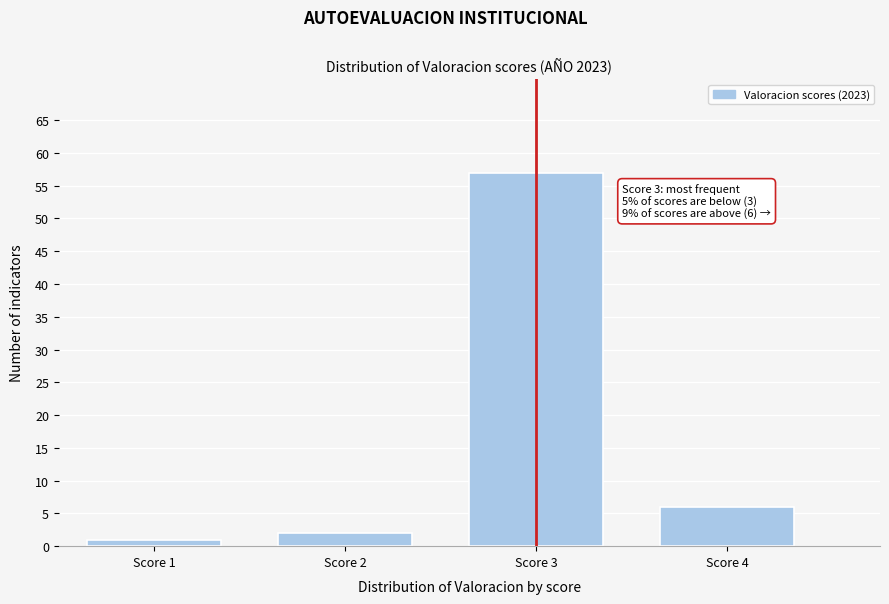

Reading left to right, extract all data points from this chart.

1	2	57	6